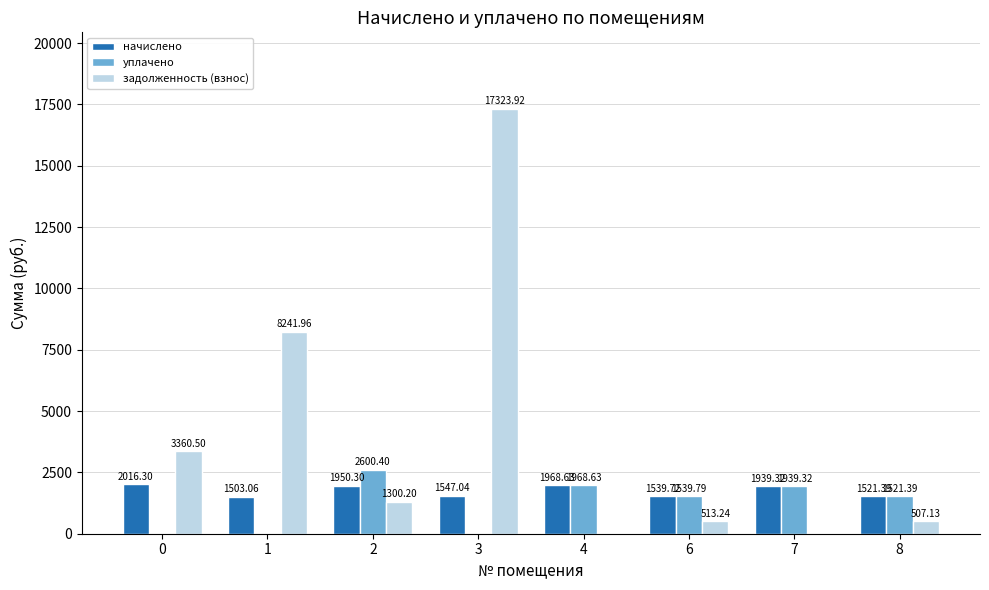

Is it true that уплачено equals 1373.4 at 0?

False